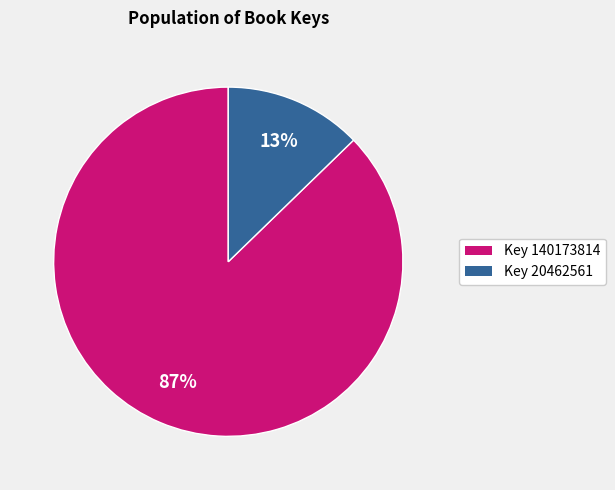

To the nearest percent, what portion does Key 140173814 represent?

87%